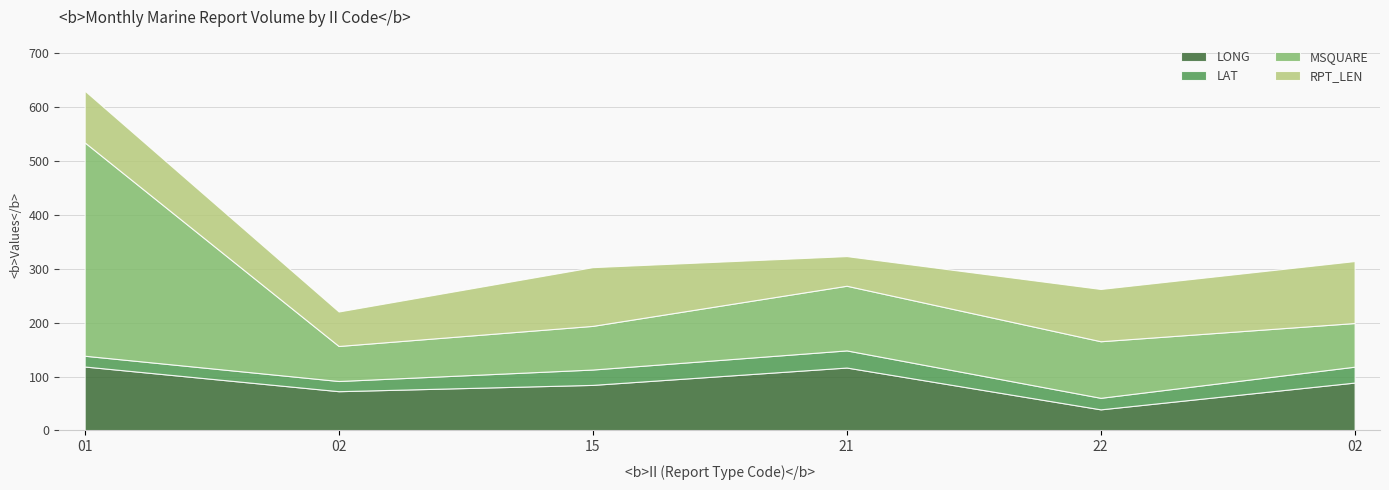

What is the difference between the highest and lowest values at 22?

83.6